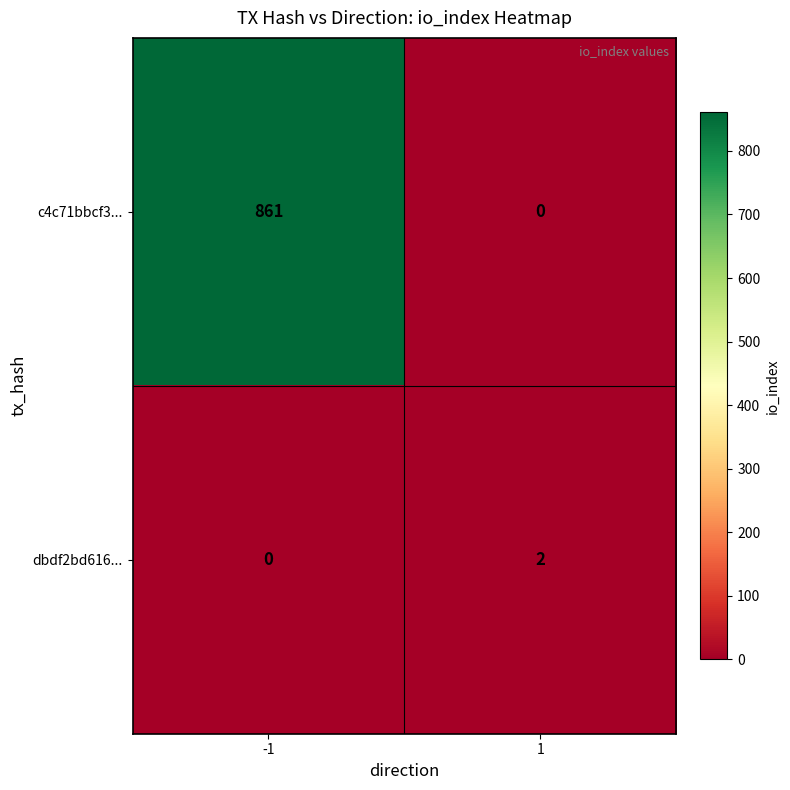

What is the sum of all c4c71bbcf3... values?

861